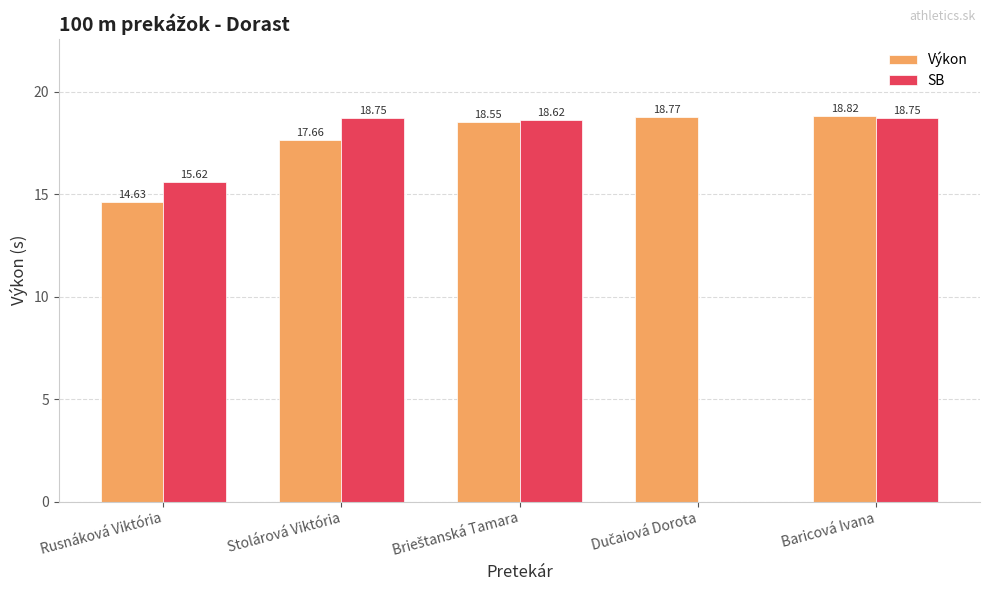

What is the total value across all series at Baricová Ivana?

37.6